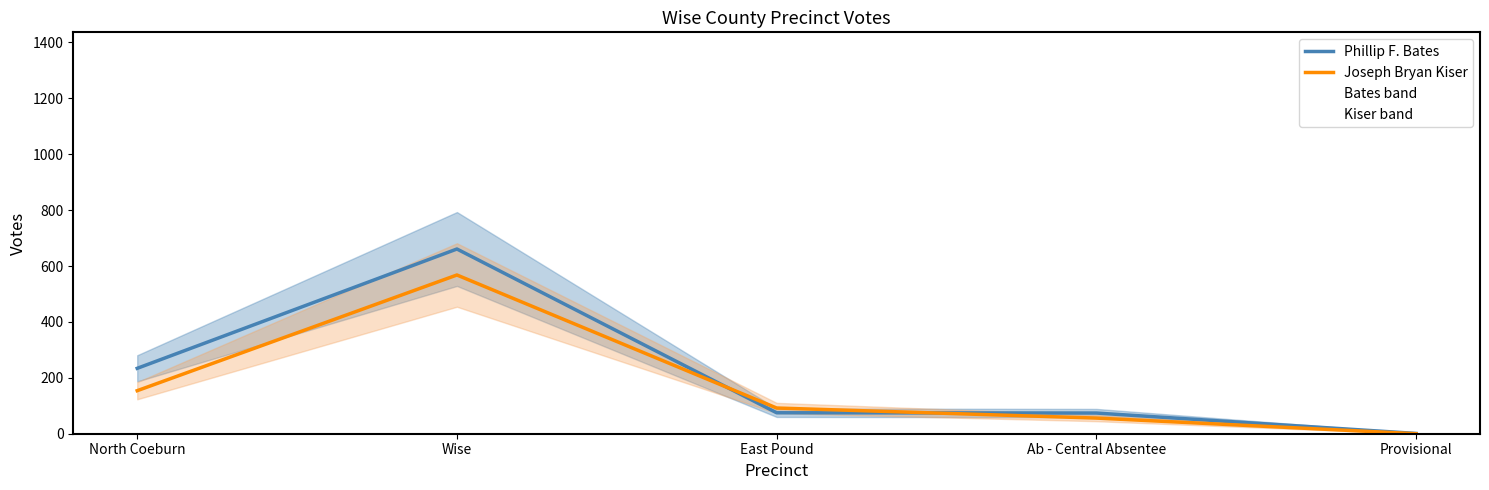

At how many categories does at least one series exceed 175?

2